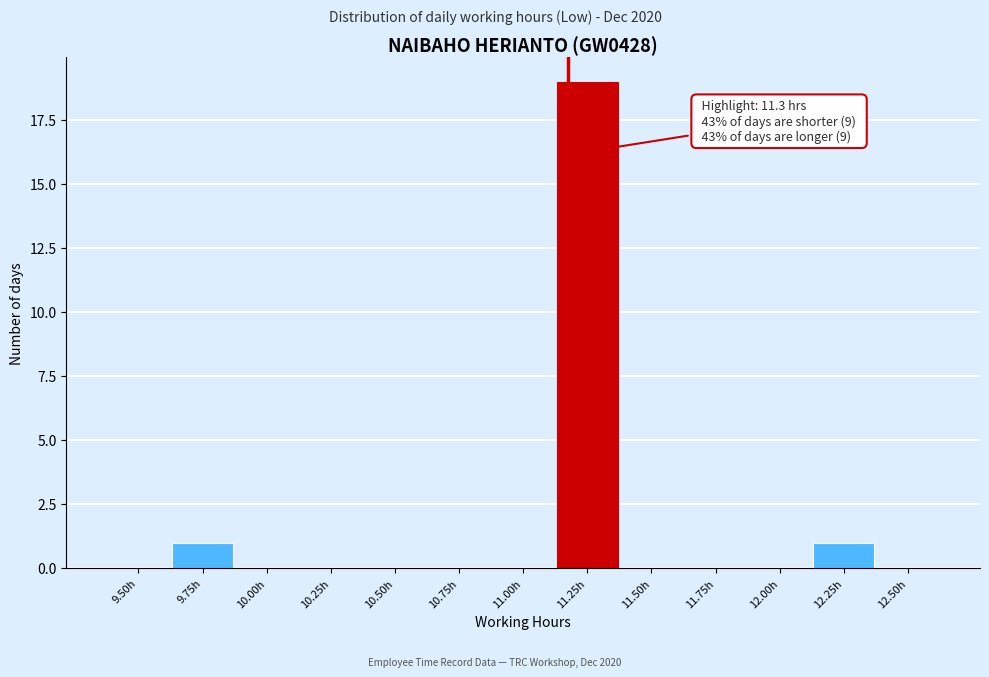

Reading right to left, extract all data points from this chart.

12.50h=0	12.25h=1	12.00h=0	11.75h=0	11.50h=0	11.25h=19	11.00h=0	10.75h=0	10.50h=0	10.25h=0	10.00h=0	9.75h=1	9.50h=0